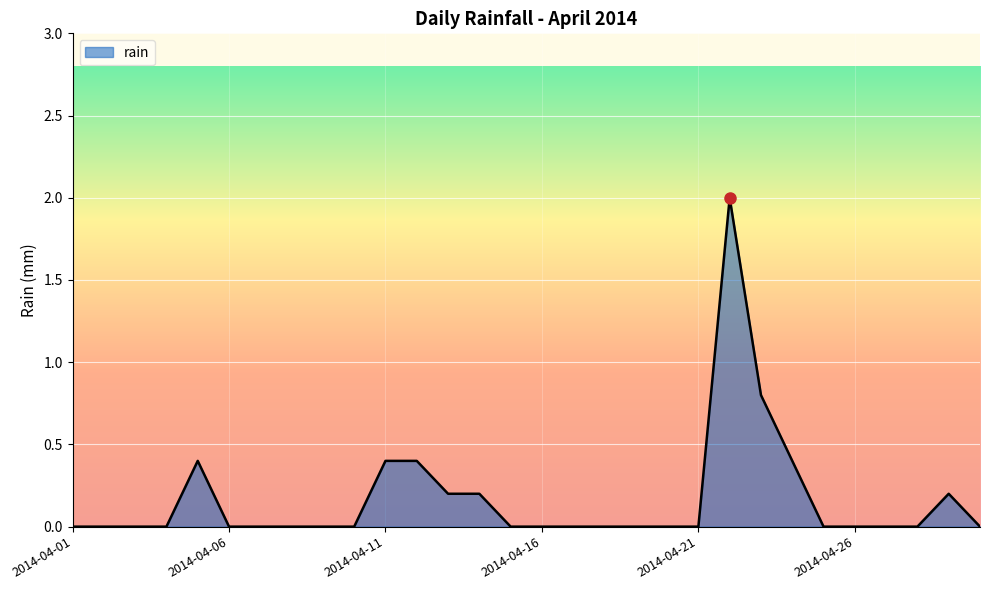

What is the greatest value displayed?

2.0